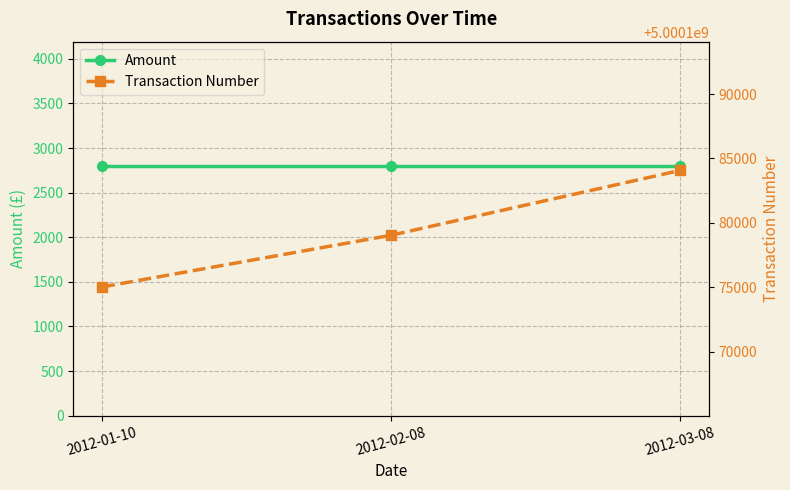

List the series in order of their peak value, lowest first.

Amount, Transaction Number